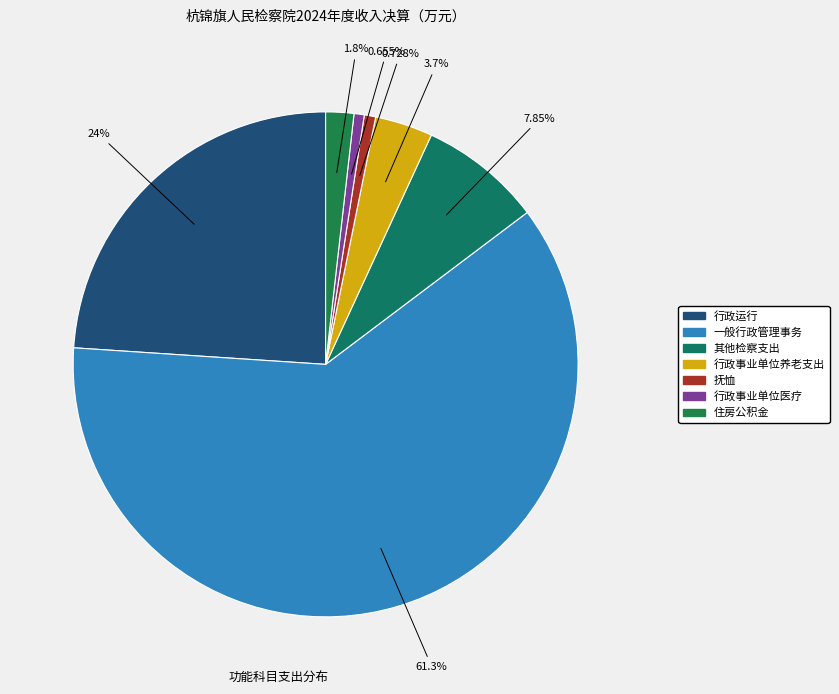

Rank the categories by value from lowest to highest.

行政事业单位医疗, 抚恤, 住房公积金, 行政事业单位养老支出, 其他检察支出, 行政运行, 一般行政管理事务